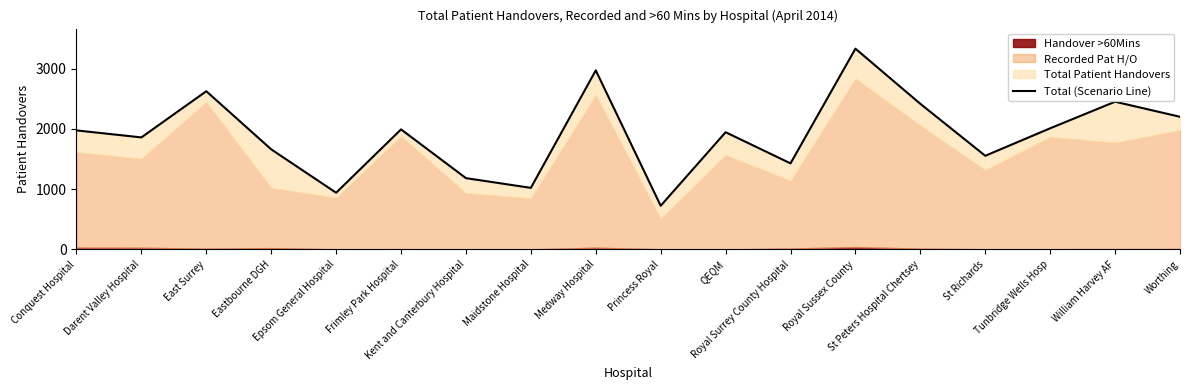

Rank the categories by value from highest to lowest.

Royal Sussex County, Medway Hospital, East Surrey, William Harvey AF, St Peters Hospital Chertsey, Worthing, Tunbridge Wells Hosp, Frimley Park Hospital, Conquest Hospital, QEQM, Darent Valley Hospital, Eastbourne DGH, St Richards, Royal Surrey County Hospital, Kent and Canterbury Hospital, Maidstone Hospital, Epsom General Hospital, Princess Royal